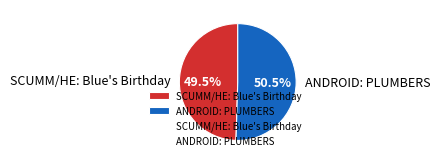

Combined, do ANDROID: PLUMBERS and SCUMM/HE: Blue's Birthday account for over 50%?

Yes